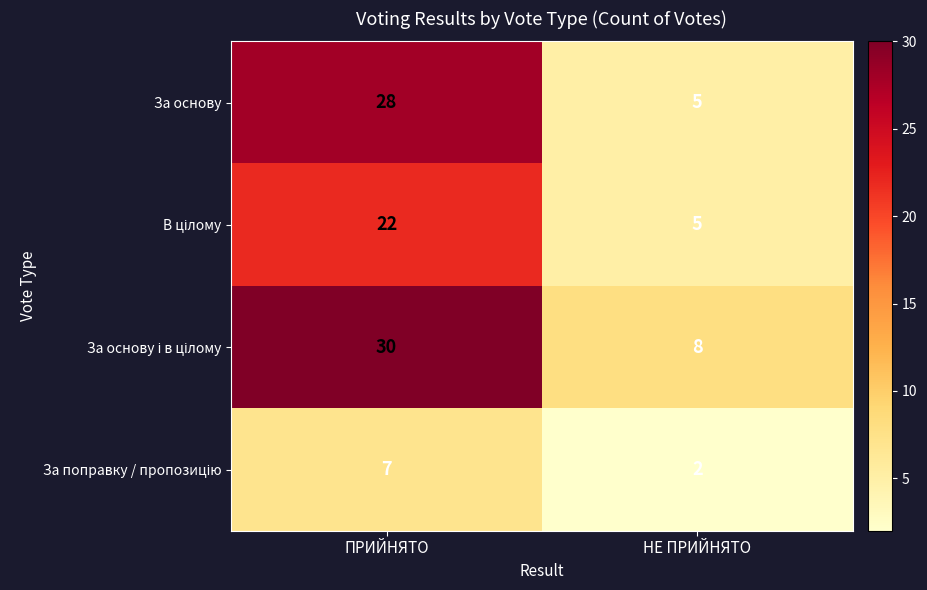

Between ПРИЙНЯТО and НЕ ПРИЙНЯТО, which series saw the biggest shift?

За основу